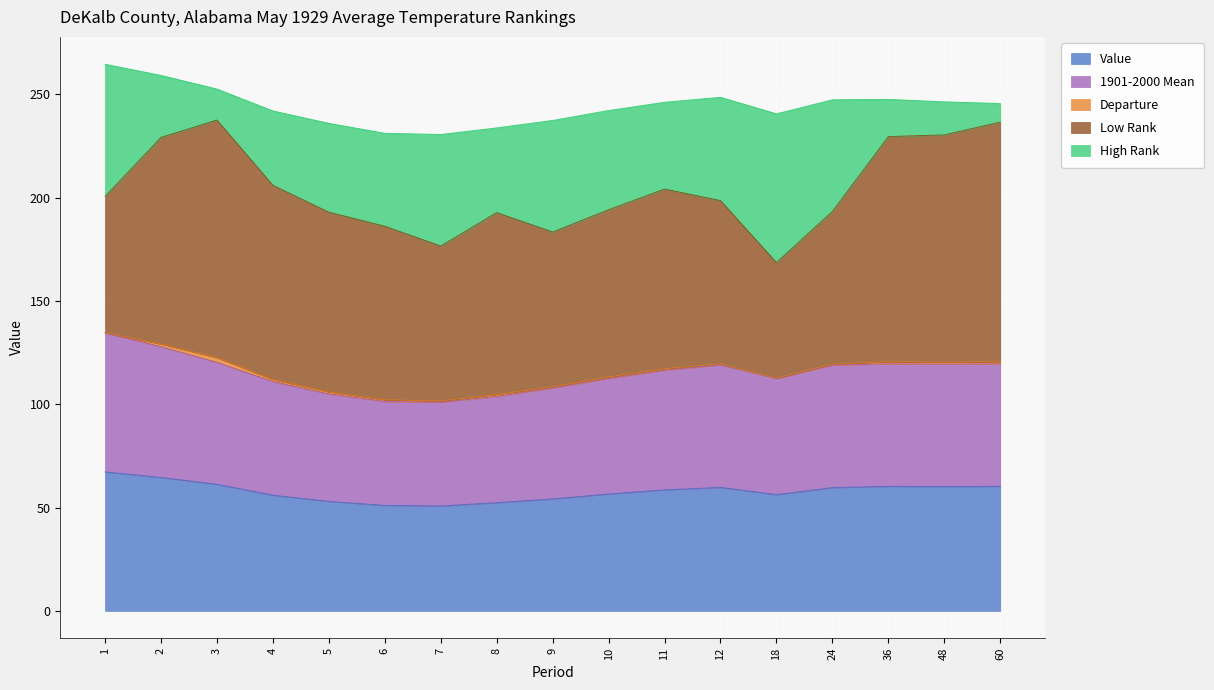

At 7, list the series in order from largest to smallest.

Low Rank, High Rank, Value, 1901-2000 Mean, Departure